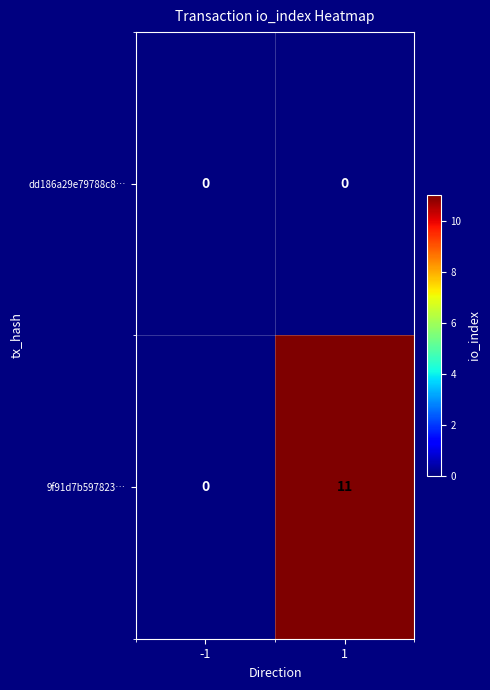

Which series has the largest total across all categories?

9f91d7b597823…